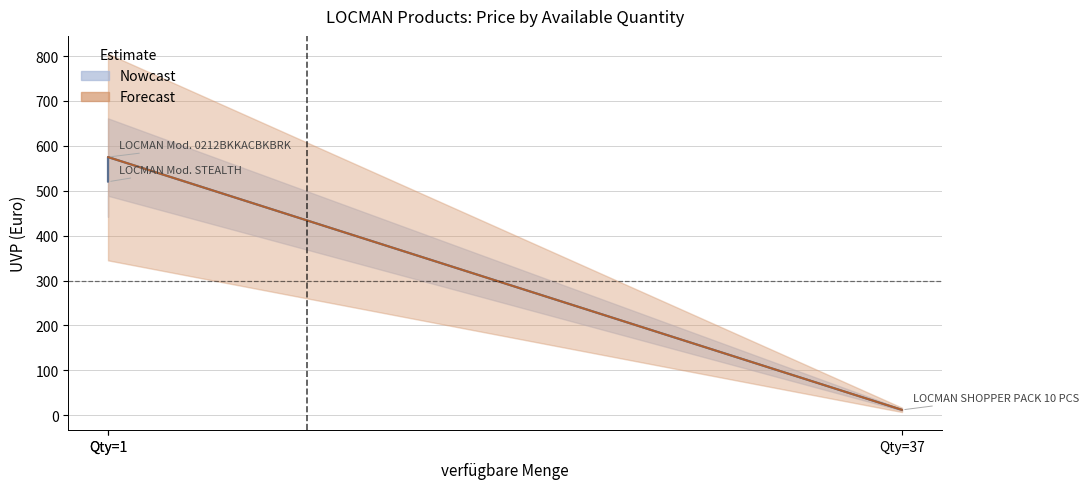

List the labels in order of value, smallest first.

Qty=37, Qty=1, Qty=1